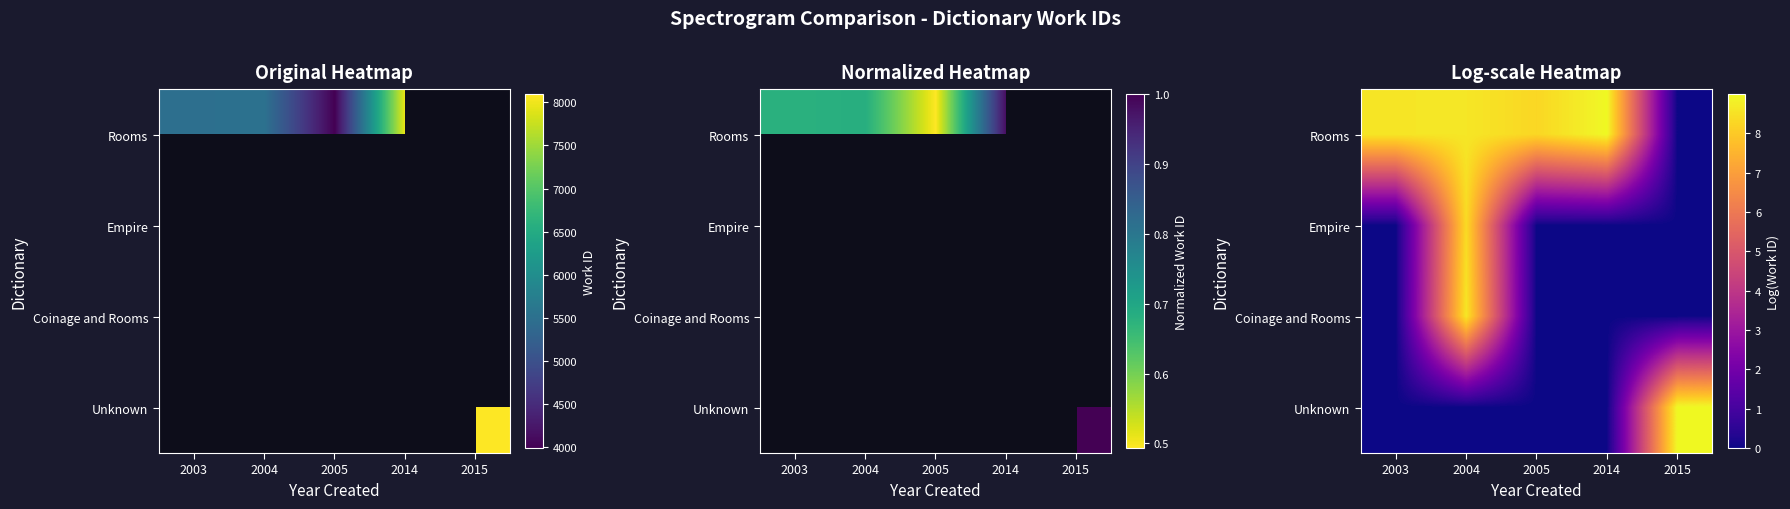

Rank the series by their maximum value, from highest to lowest.

Unknown, Rooms, Coinage and Rooms, Empire